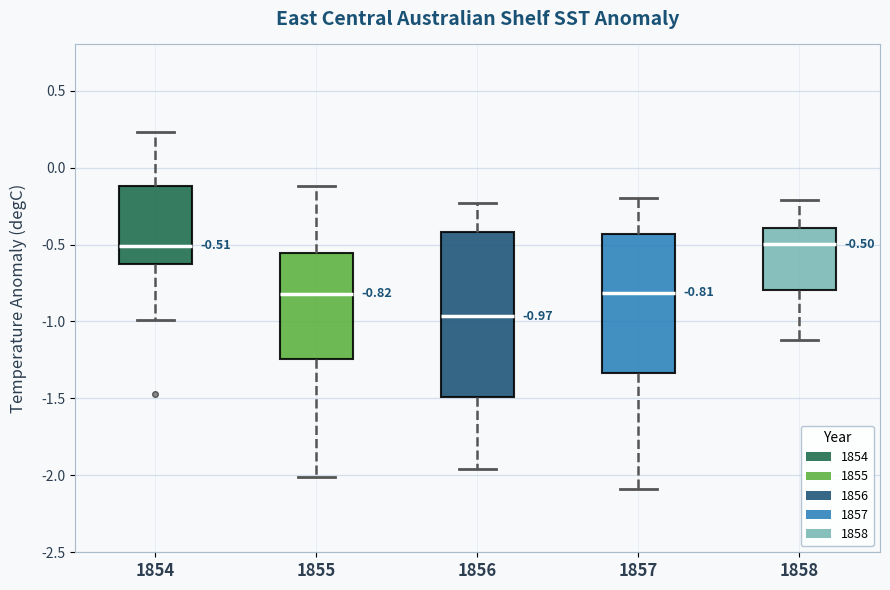

Comparing the boxes themselves (not the whiskers), which one is the tallest?

1856